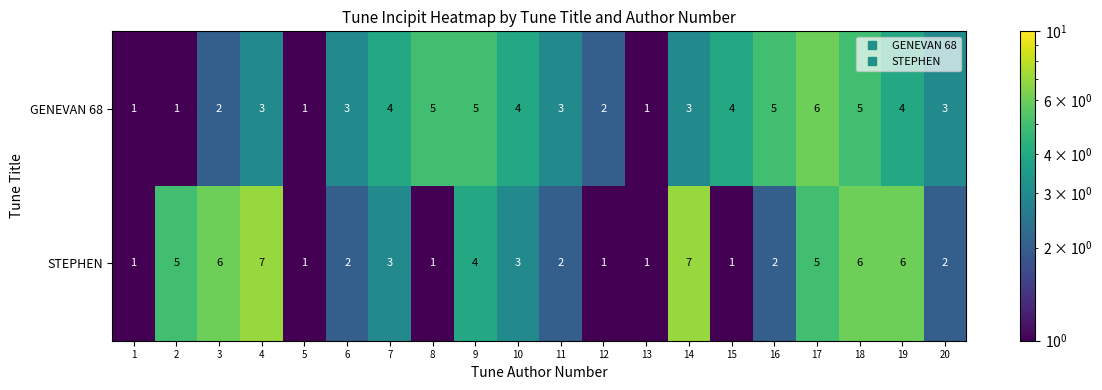

What is the sum of all GENEVAN 68 values?

65